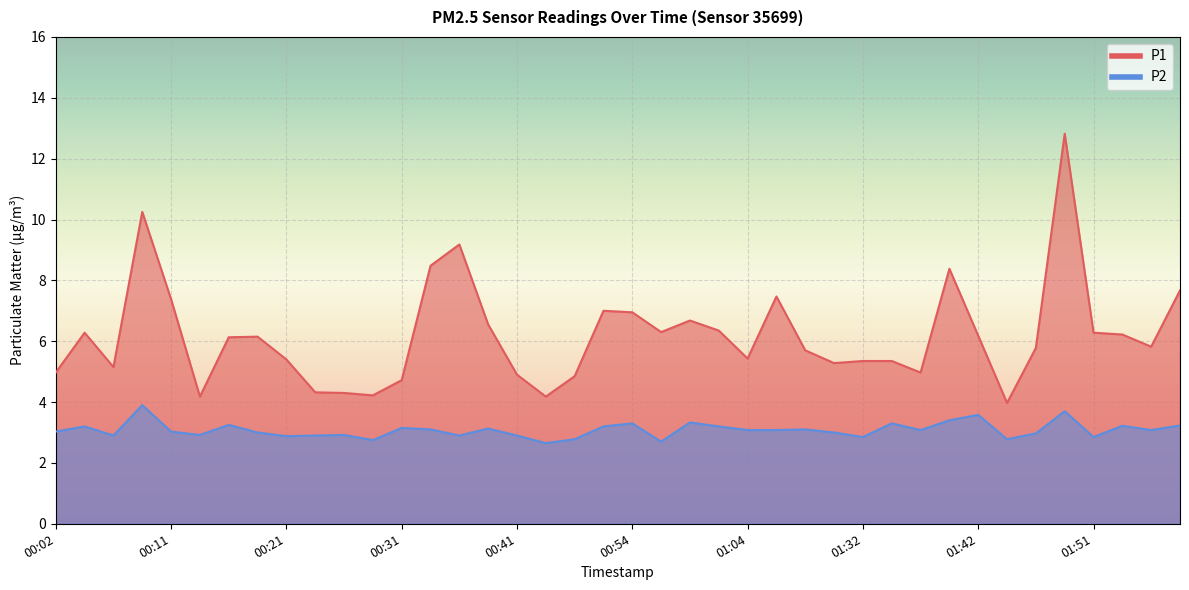

True or false: P2 has a value of 1.1 at 00:31.

False